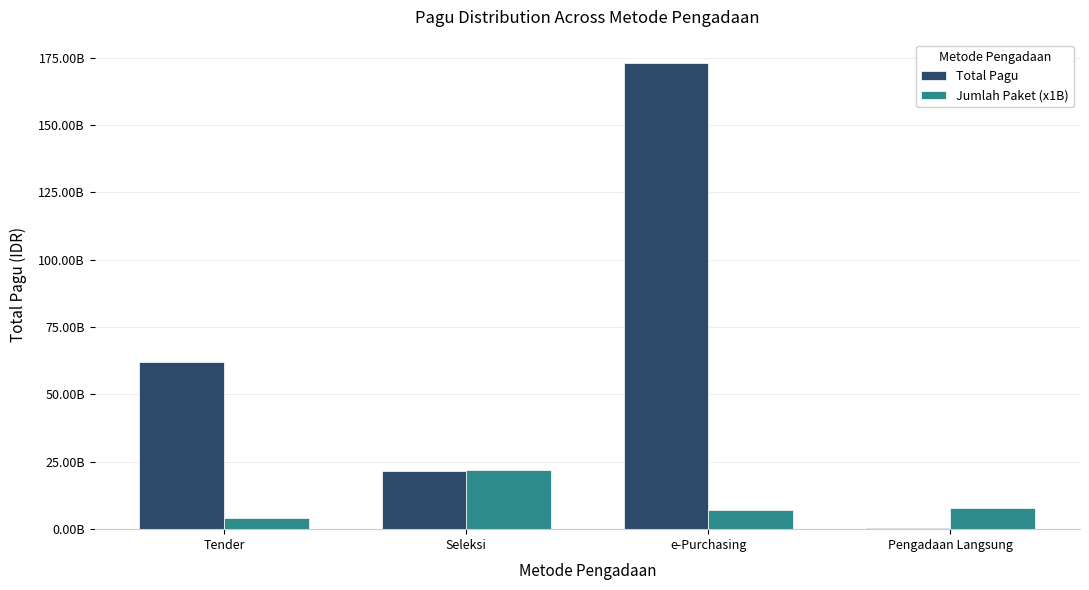

Are the bars horizontal?

No